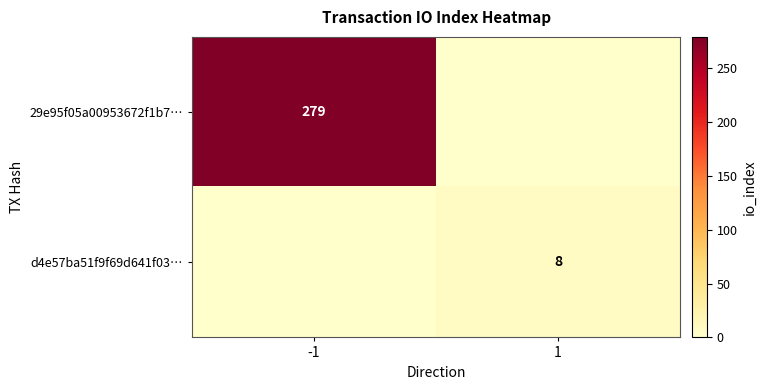

The value of d4e57ba51f9f69d641f03… at 1 is 14. True or false?

False